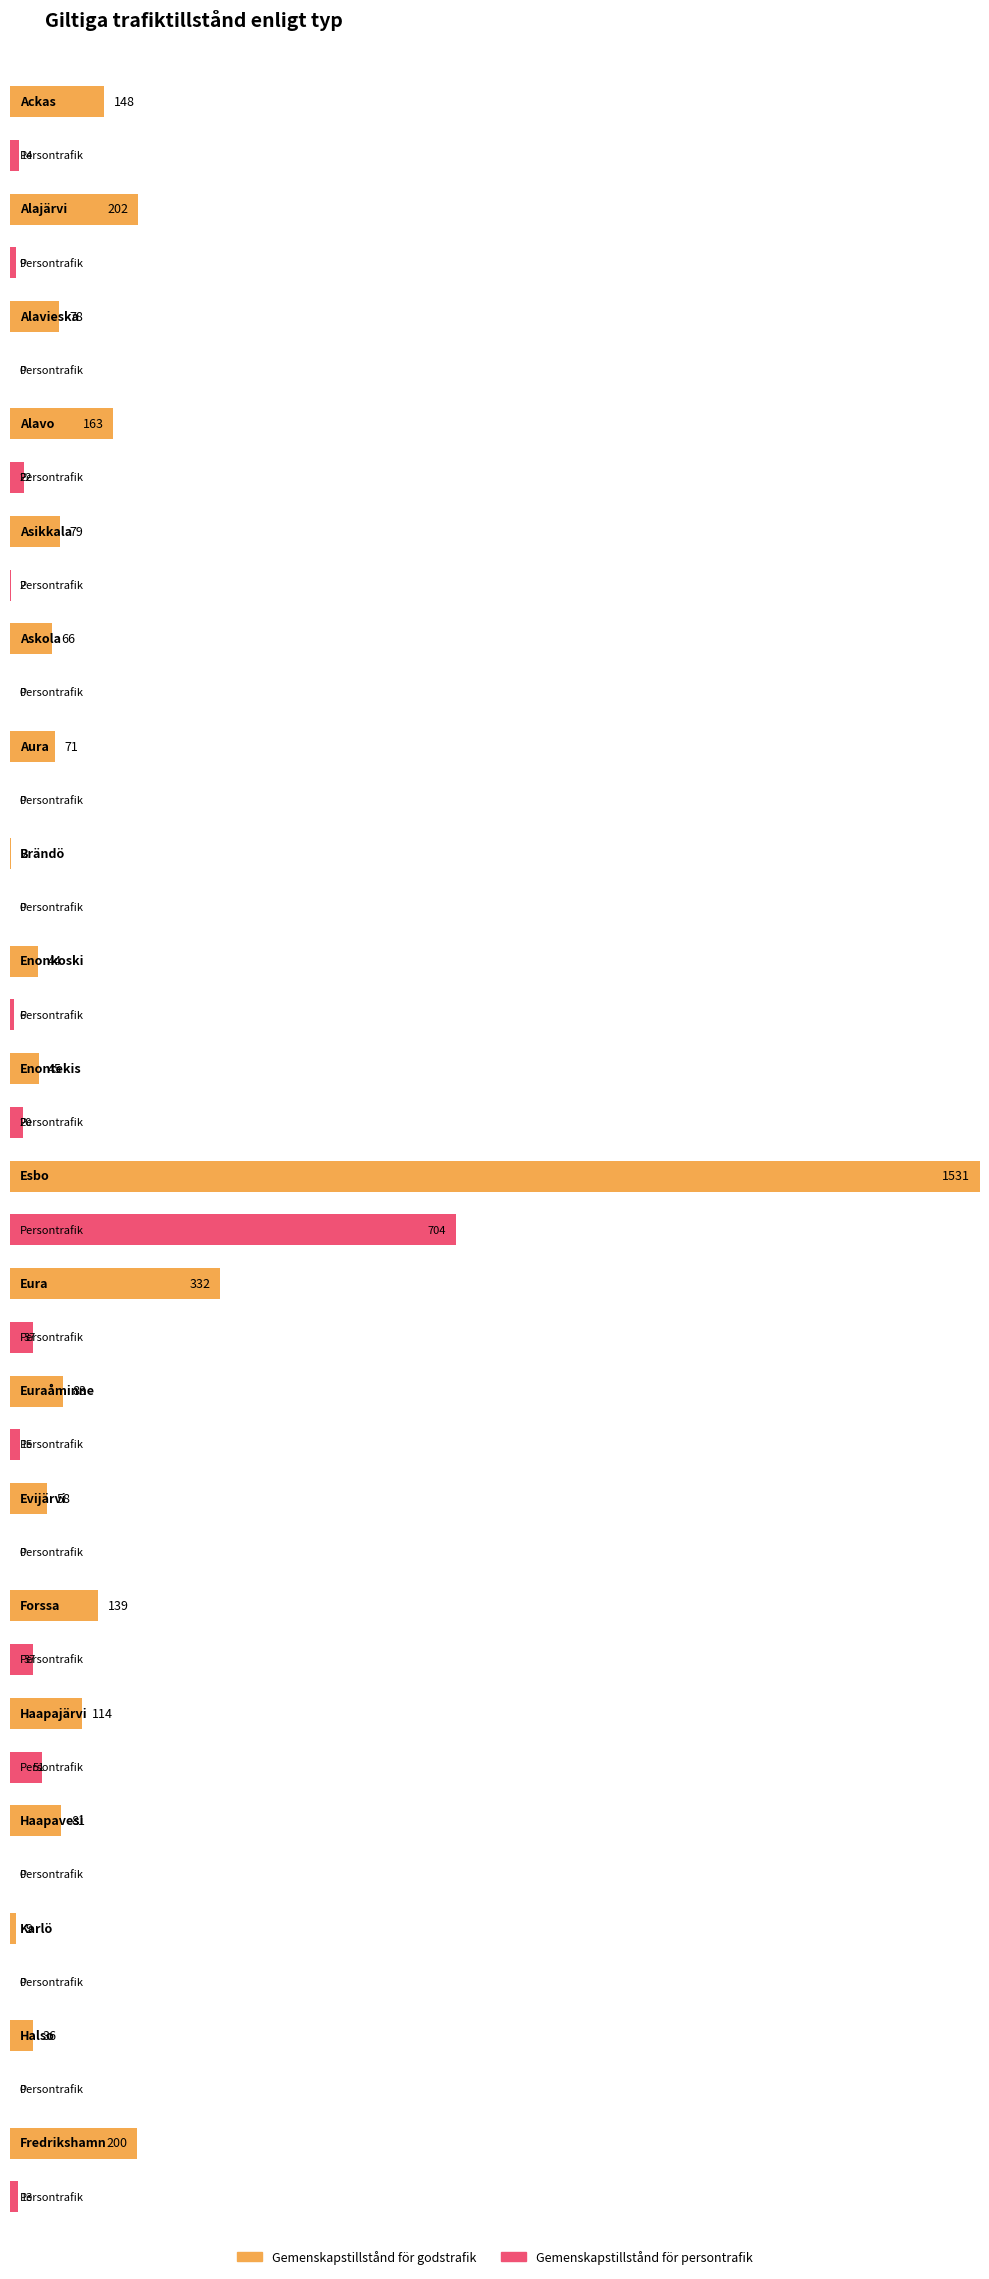

True or false: Gemenskapstillstånd för godstrafik has a value of 2474 at Esbo.

False